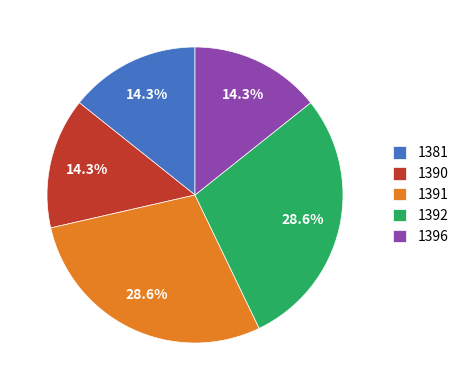

Is there any slice that represents more than half of the pie?

No